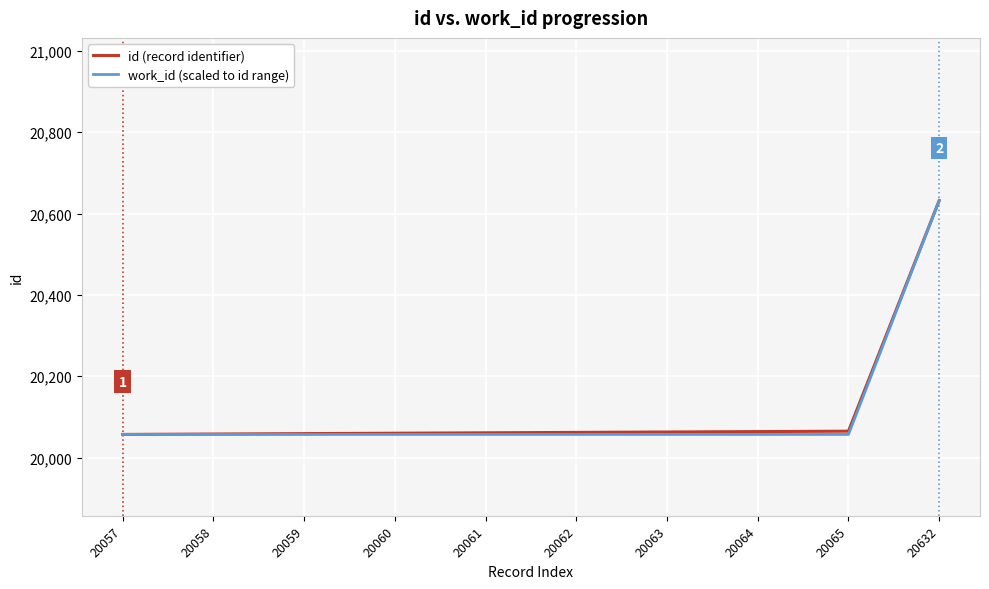

The id (record identifier) series shows 10829 at 20065. True or false?

False